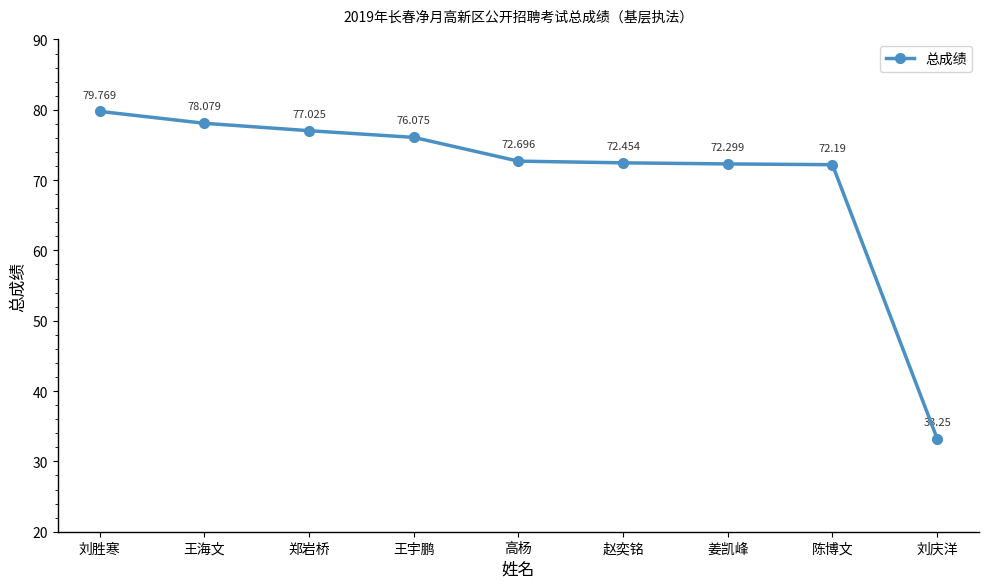

Approximately how many times larger is the value at 陈博文 compared to 赵奕铭?

1.0